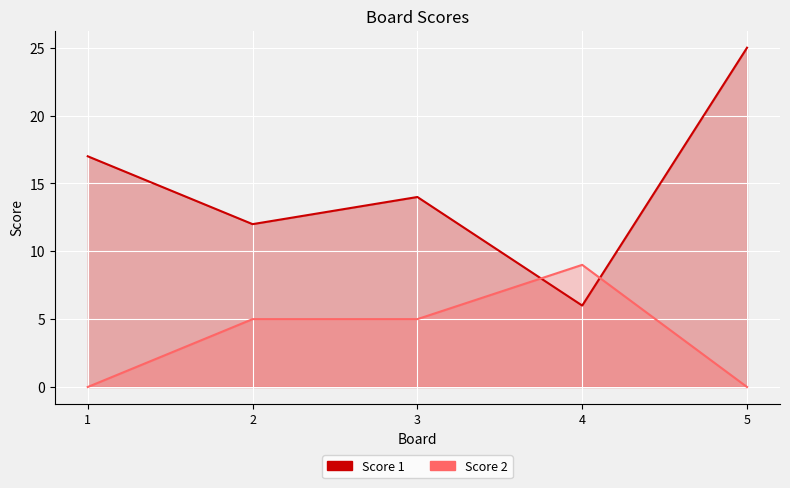

Which label corresponds to the largest value in the chart?

5